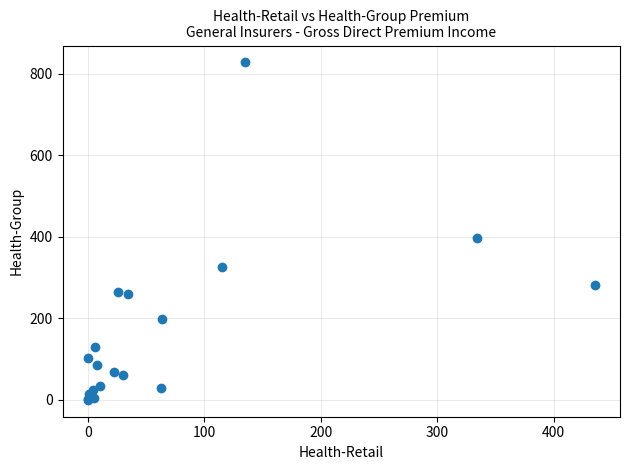

What Y value in the scatter plot is closest to 413?

395.8